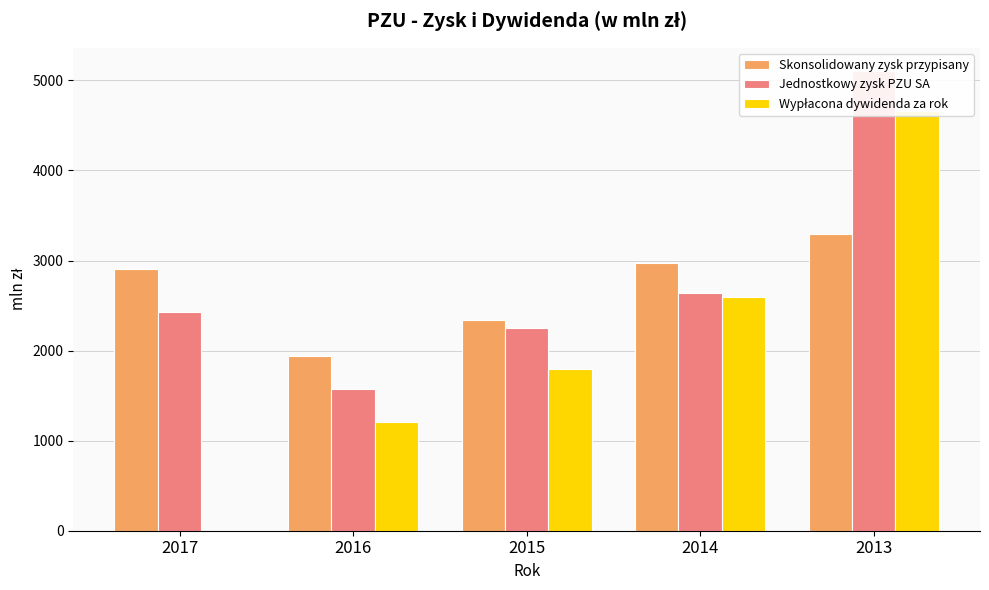

At which label is Wypłacona dywidenda za rok closest to 2331?

2014